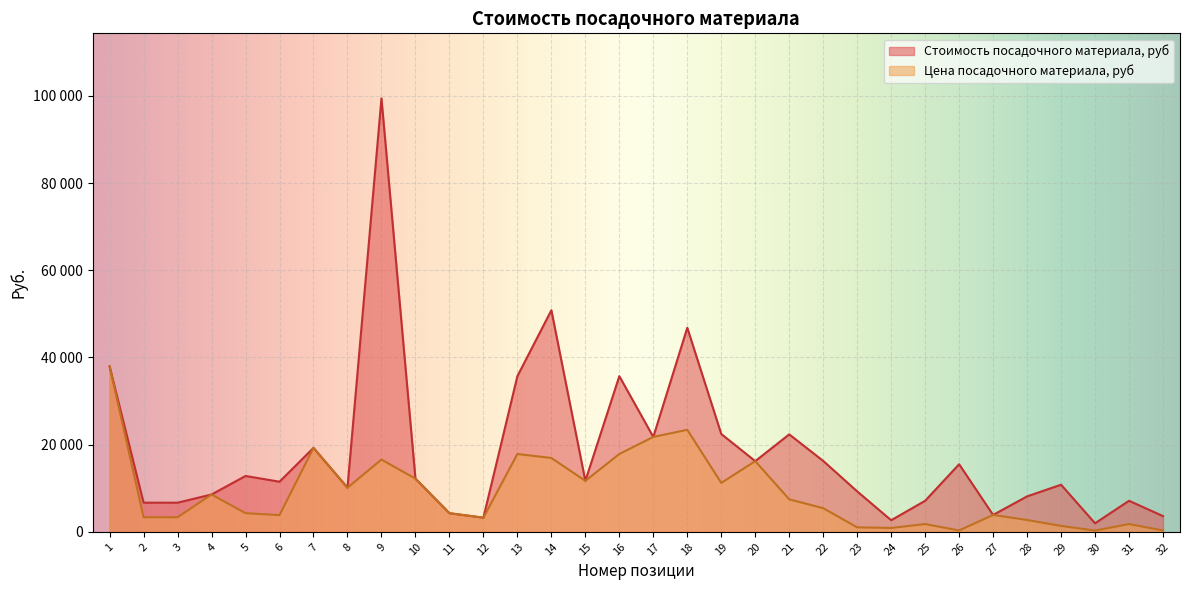

List the labels in order of Стоимость посадочного материала, руб value, largest first.

9, 14, 18, 1, 13, 16, 19, 21, 17, 7, 22, 20, 26, 5, 10, 15, 6, 29, 8, 23, 4, 28, 25, 31, 2, 3, 11, 27, 32, 12, 24, 30